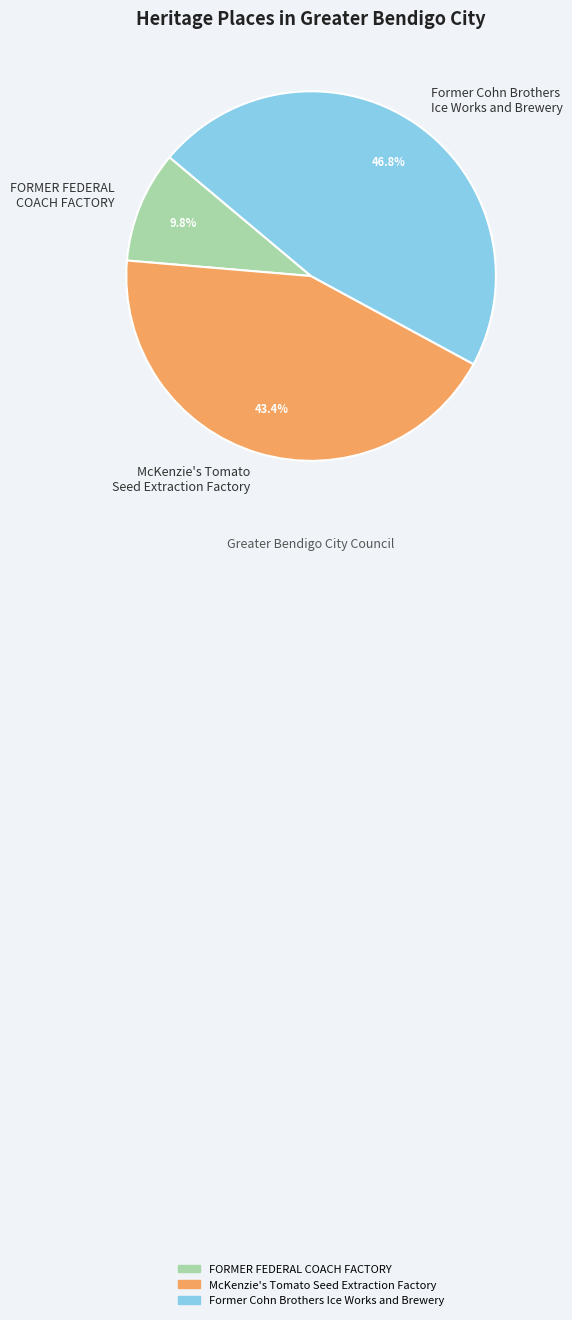

What percentage is NOT represented by FORMER FEDERAL COACH FACTORY?

90.2%